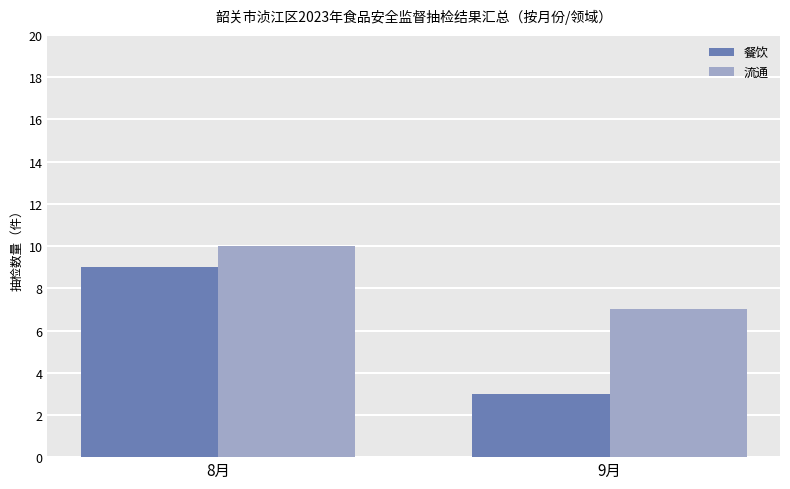

The value of 餐饮 at 8月 is 16. True or false?

False